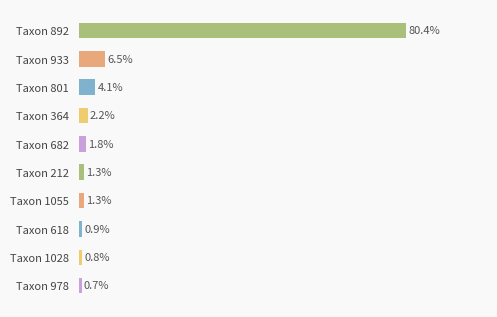

At which label is the value closest to 40?

Taxon 933